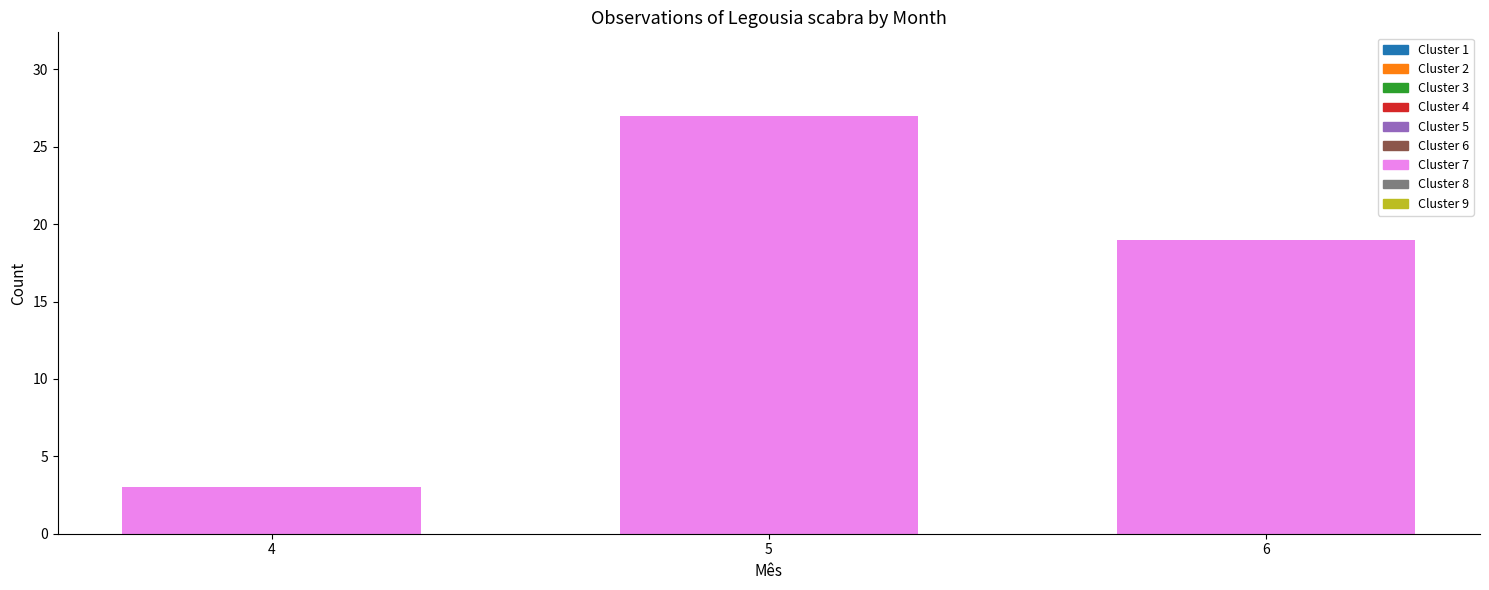

Reading right to left, extract all data points from this chart.

6=19	5=27	4=3